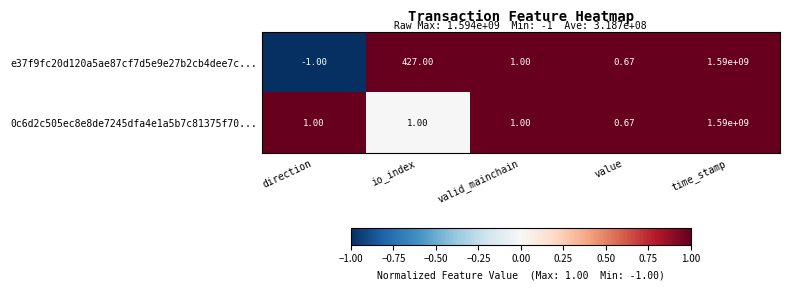

At which label is e37f9fc20d120a5ae87cf7d5e9e27b2cb4dee7c... closest to 794999999?

io_index